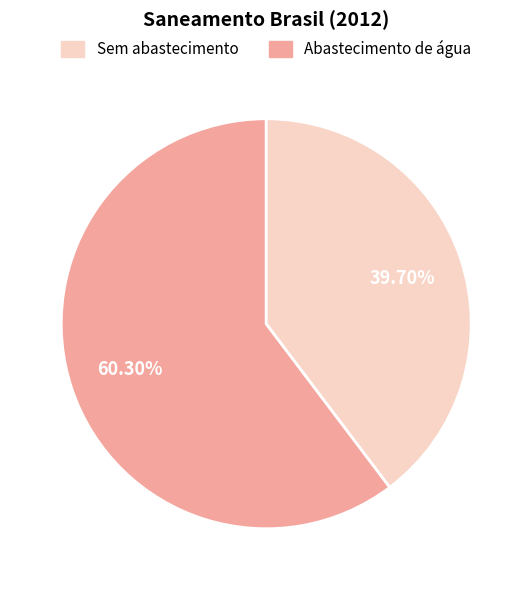

Does any single category account for the majority?

Yes